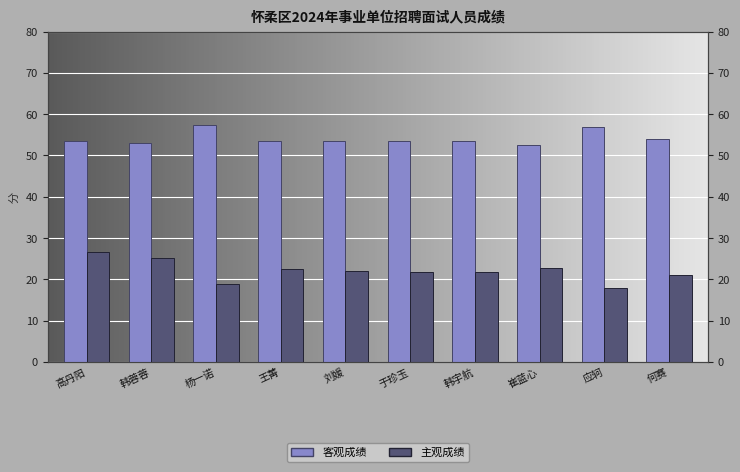

Where is 客观成绩 nearest to the value 55?

何赛